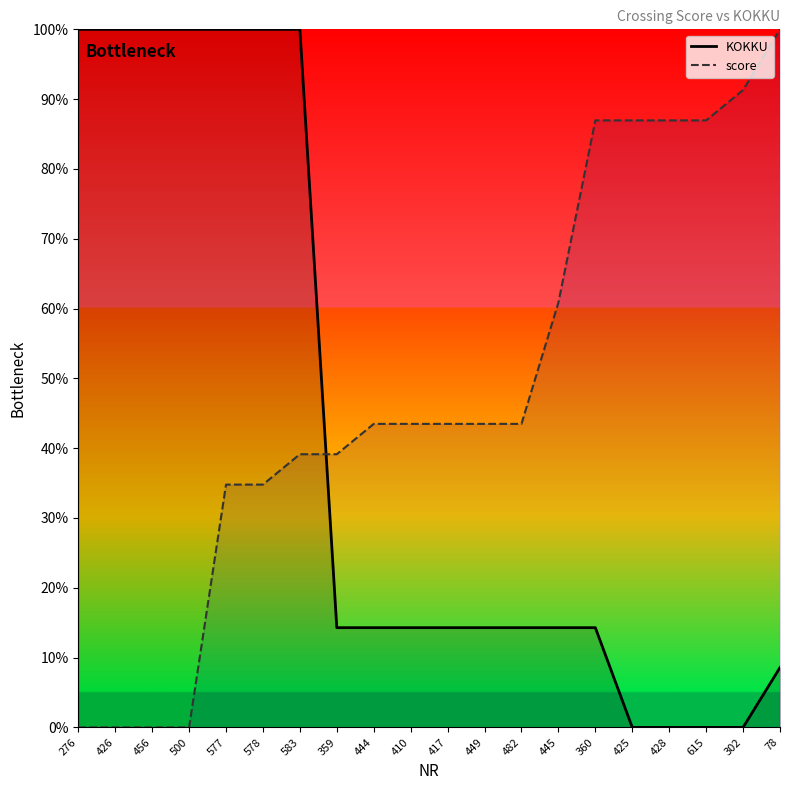

Where is score nearest to the value 50?

444